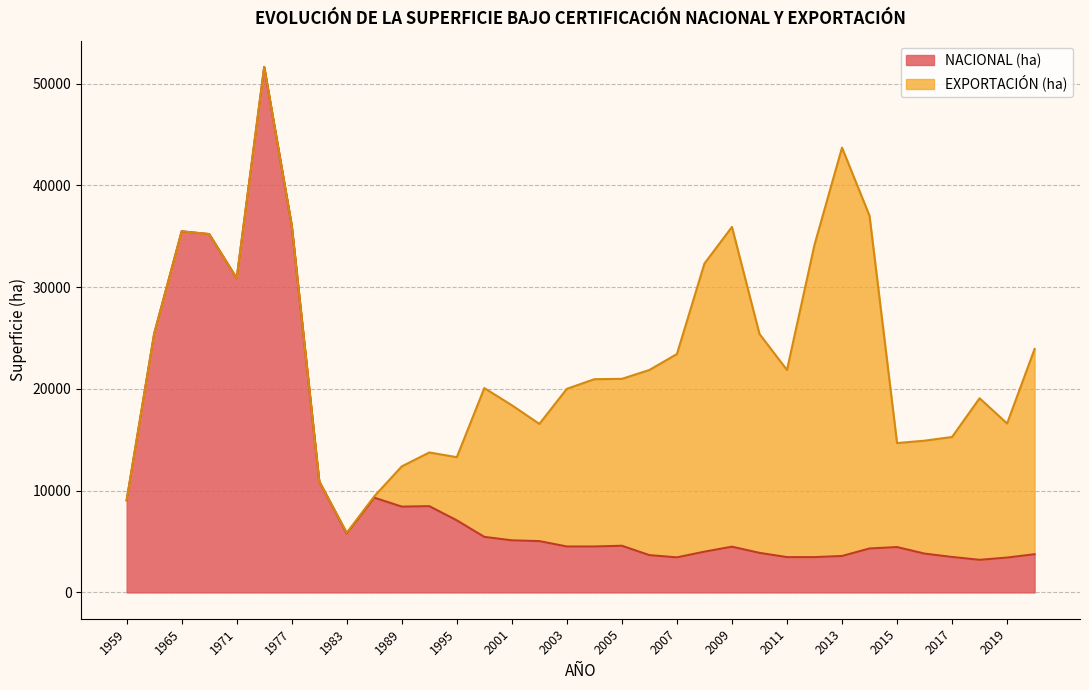

What is the minimum value for NACIONAL (ha)?

3205.4